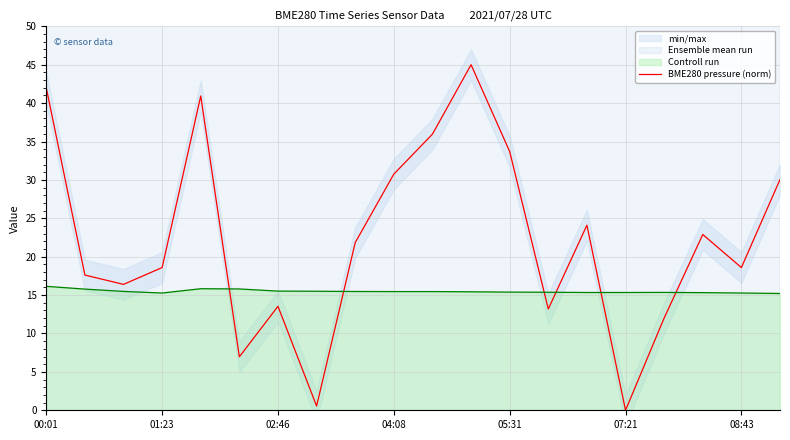

The value of BME280 pressure (norm) at 00:01 is 59.3. True or false?

False